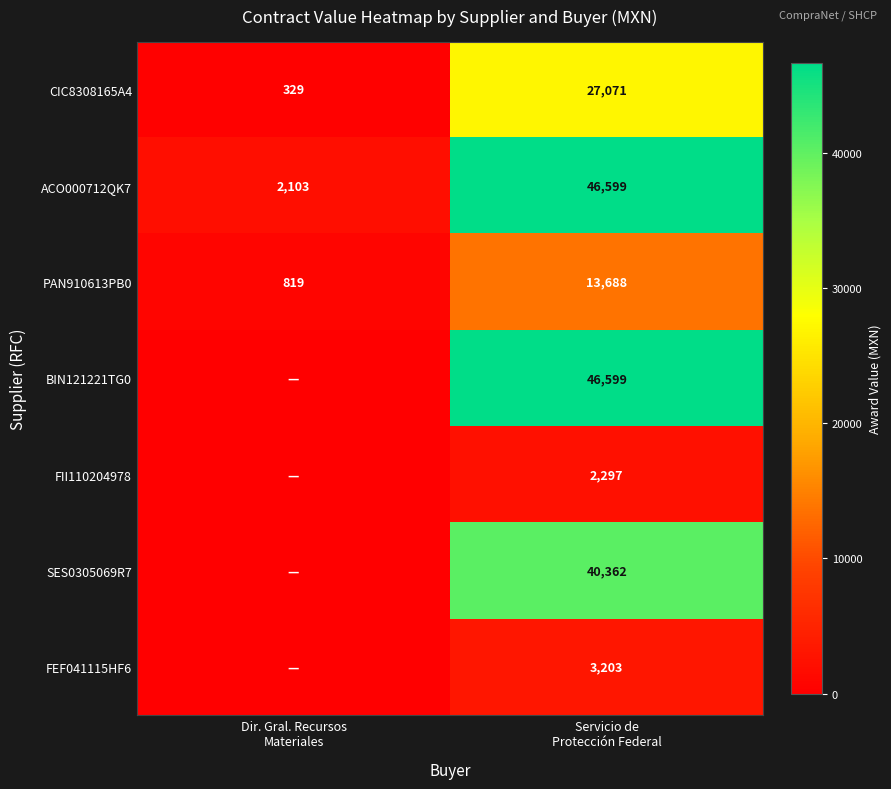

What is the difference between the maximum and minimum values in the ACO000712QK7 series?

44496